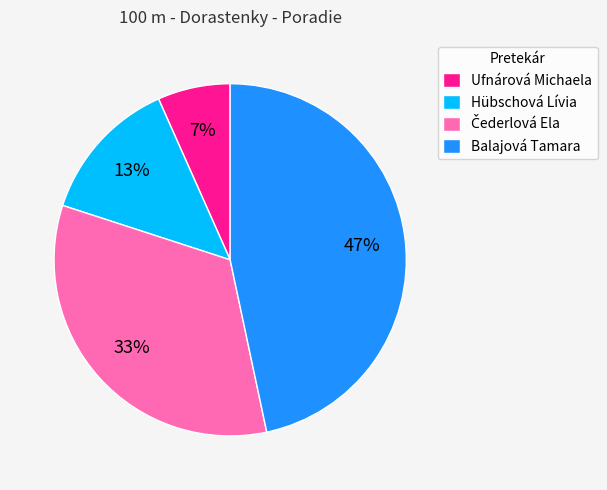

Does any single category account for the majority?

No